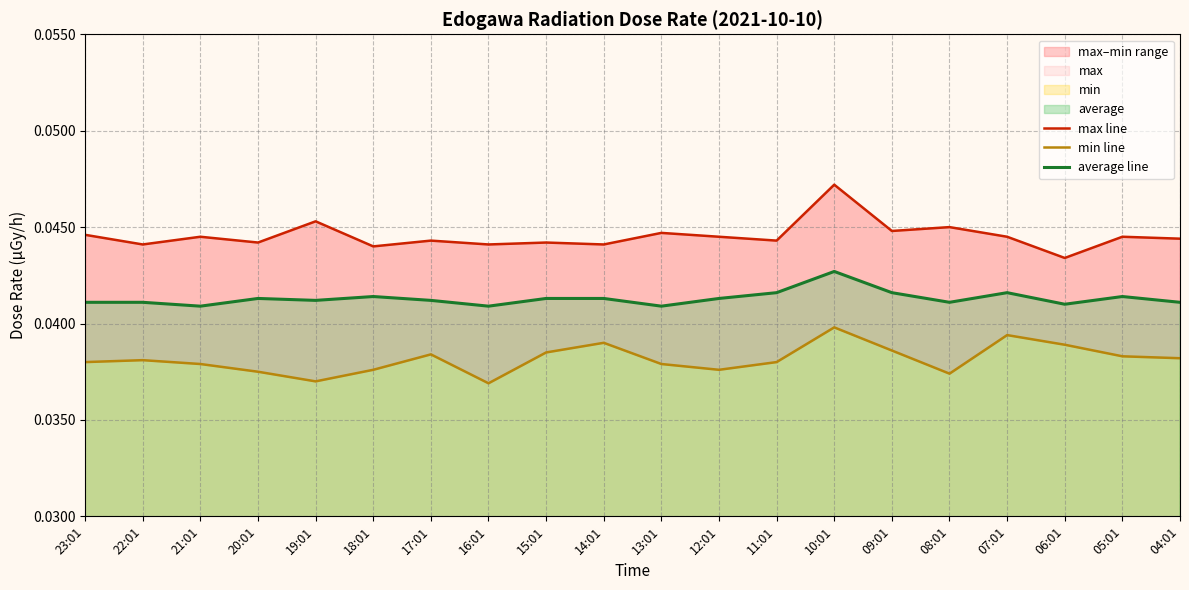

At which label does max line reach its minimum?

06:01